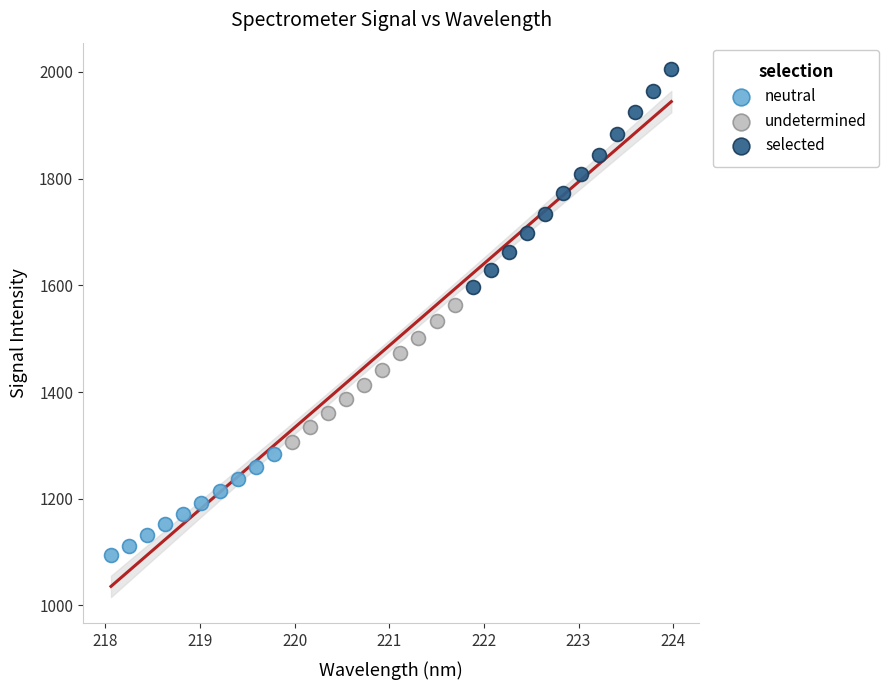

Which series has the largest Y range (max minus min)?

selected